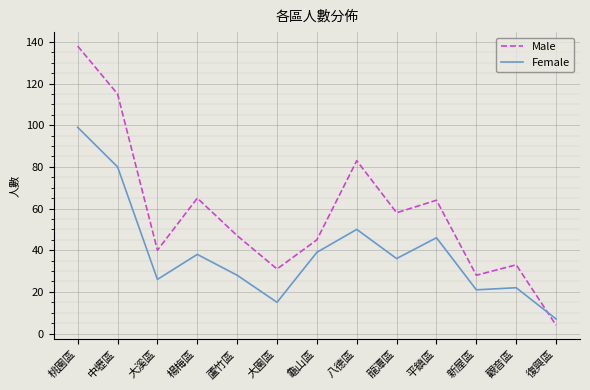

List the series in order of their peak value, lowest first.

Female, Male